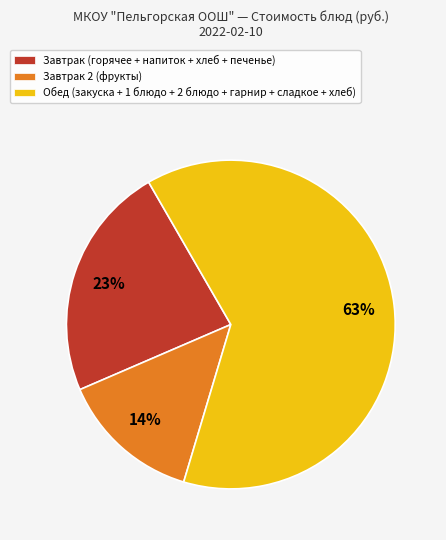

Is the sum of Завтрак (горячее + напиток + хлеб + печенье) and Завтрак 2 (фрукты) greater than half?

No